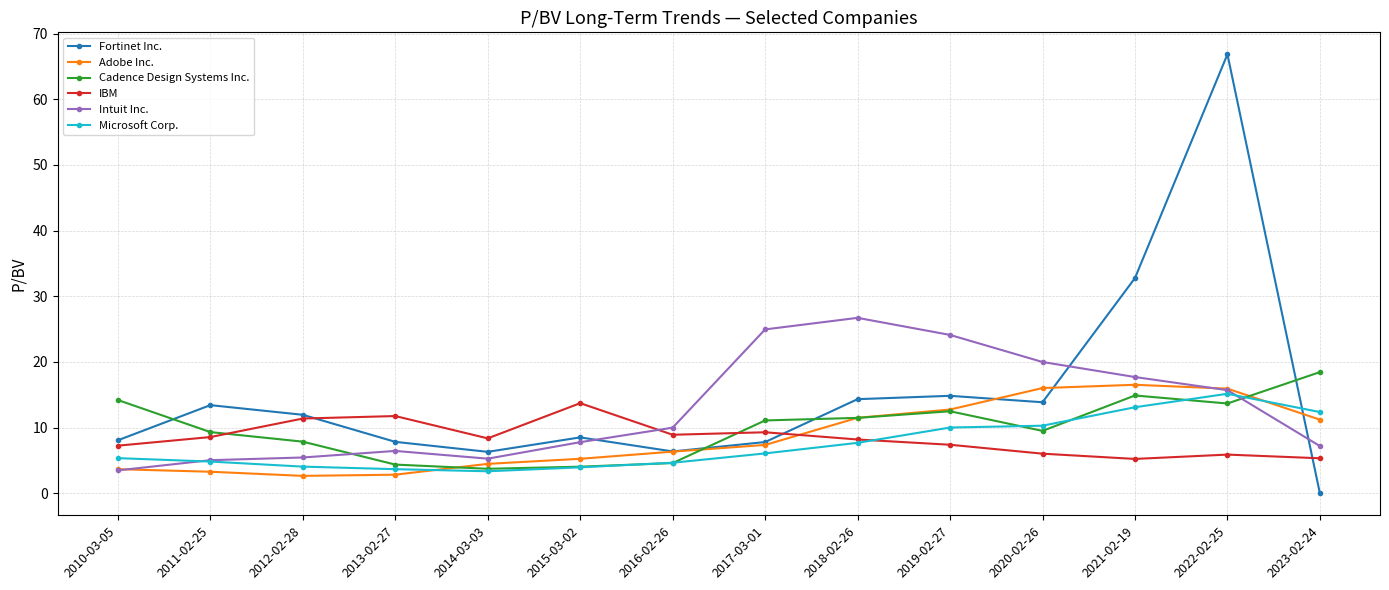

True or false: Intuit Inc. has more than 0 points higher than both neighbors.

True